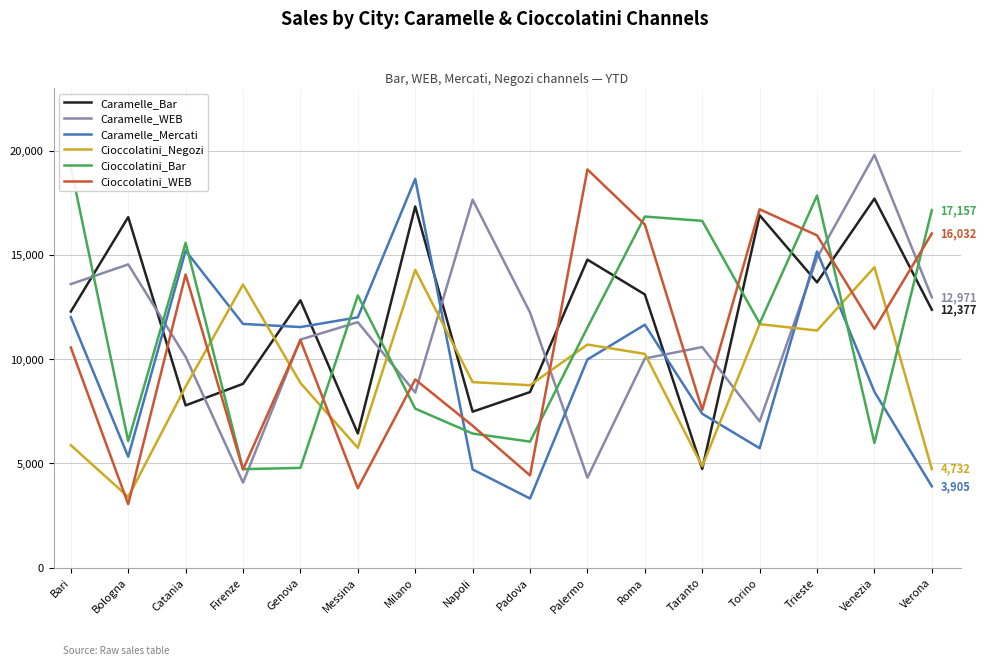

What is the sum of the Cioccolatini_WEB values at Napoli and Roma?

23274